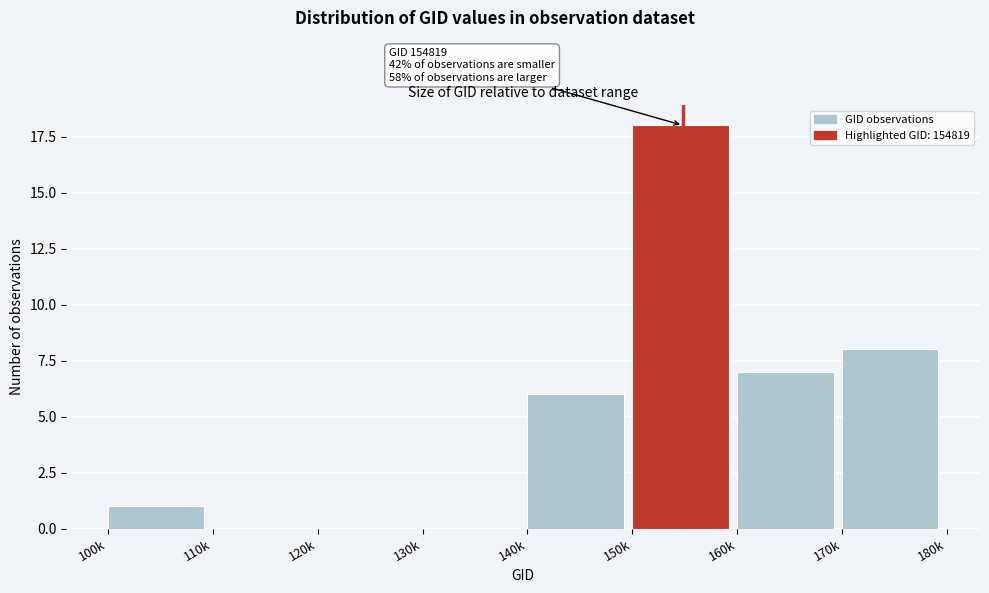

Reading right to left, list all the values displayed in this chart.

170k=8	160k=7	150k=18	140k=6	130k=0	120k=0	110k=0	100k=1